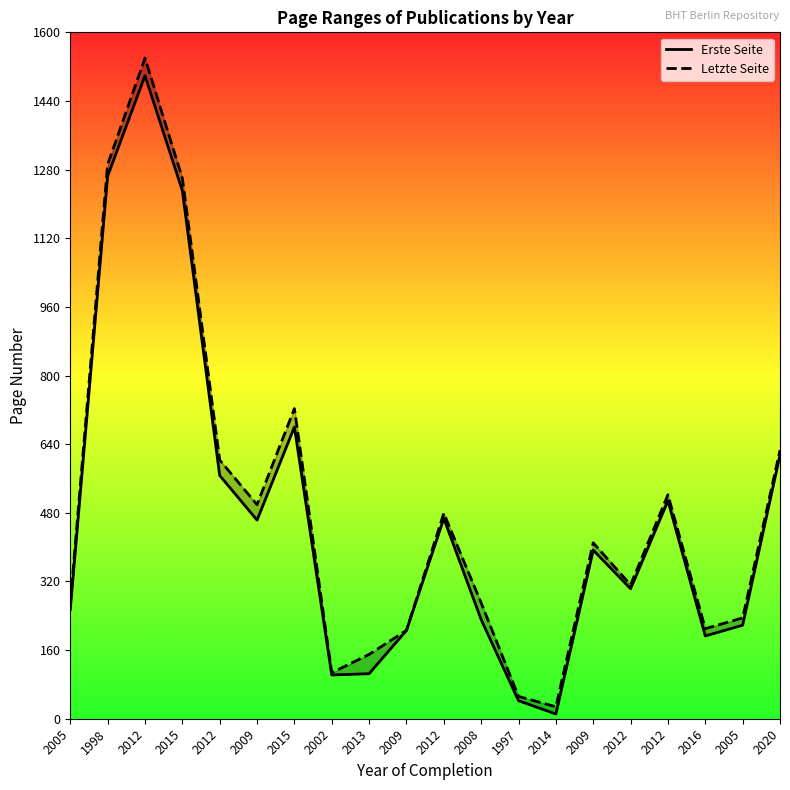

True or false: Erste Seite has a value of 48 at 2002.

False